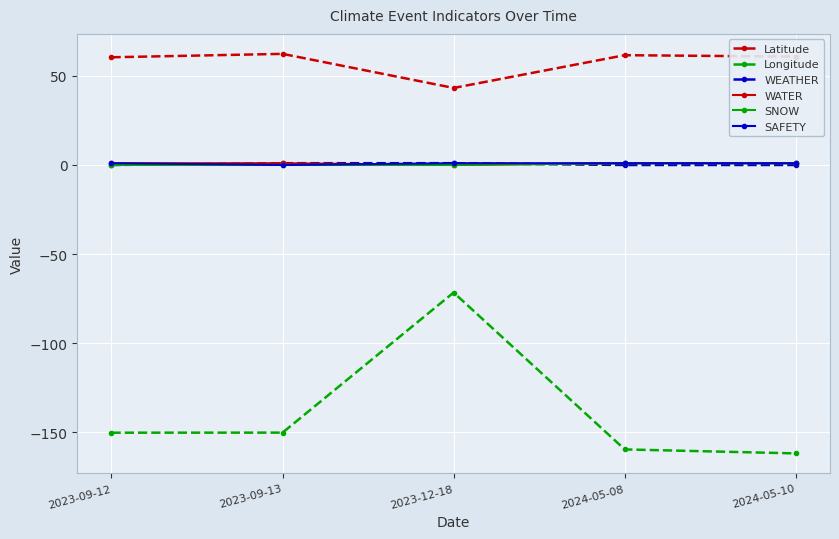

True or false: SNOW and Latitude cross at least once.

False